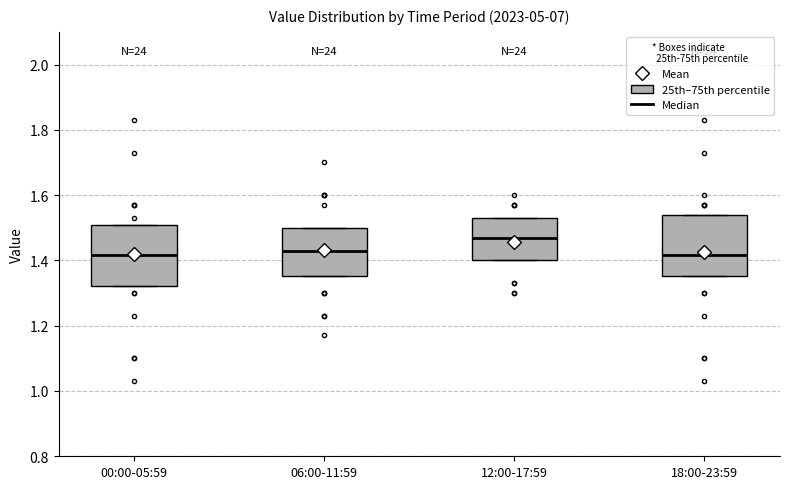

Reading left to right, transcribe this box plot: for each box, give where its median line is, the range the box spans, and where its two whiskers end, as read against the y-axis. The values are not printed on the chart, so give them approximately, as read against the axis.

00:00-05:59: median 1.42, box 1.32 to 1.50, whiskers 1.32 to 1.50
06:00-11:59: median 1.44, box 1.36 to 1.50, whiskers 1.36 to 1.50
12:00-17:59: median 1.48, box 1.40 to 1.54, whiskers 1.40 to 1.54
18:00-23:59: median 1.42, box 1.36 to 1.54, whiskers 1.36 to 1.54